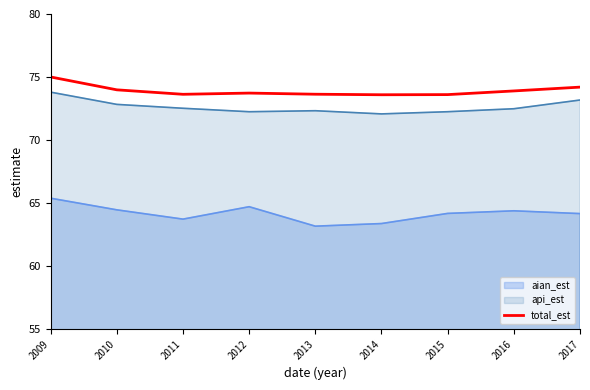

At which label is the value closest to 74?

2010